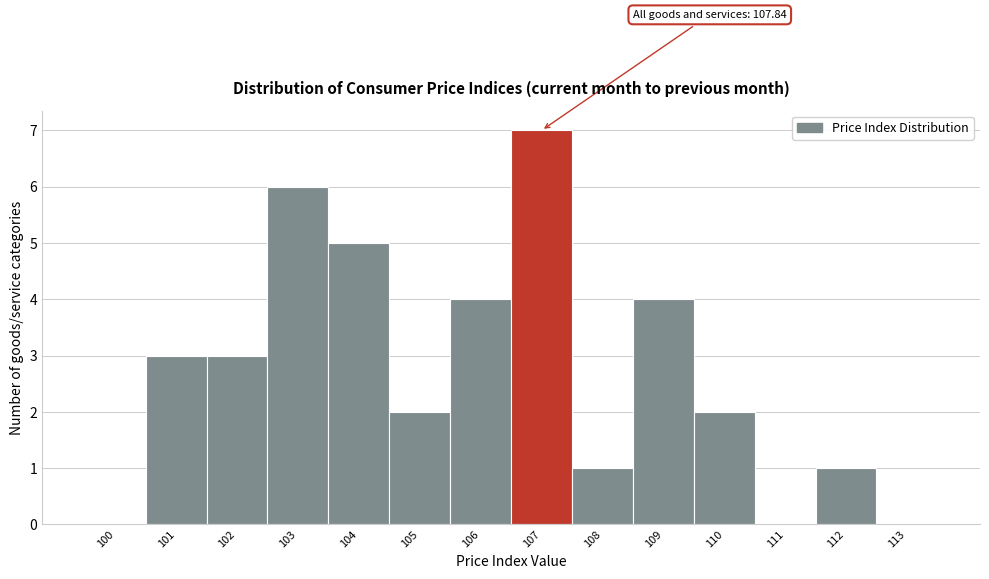

Reading right to left, what are all the values shown in this chart?

113=0	112=1	111=0	110=2	109=4	108=1	107=7	106=4	105=2	104=5	103=6	102=3	101=3	100=0